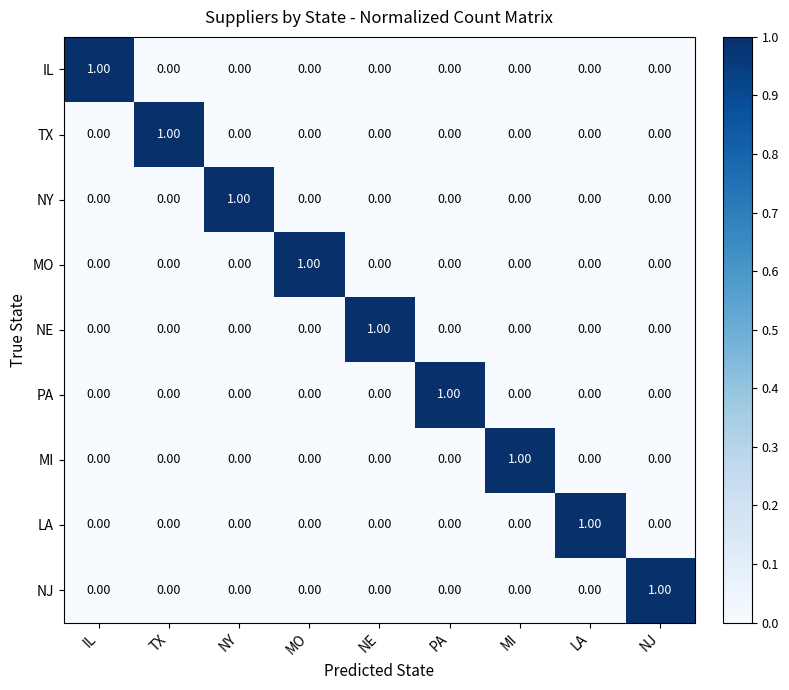

Which category has the highest value in the IL series?

IL